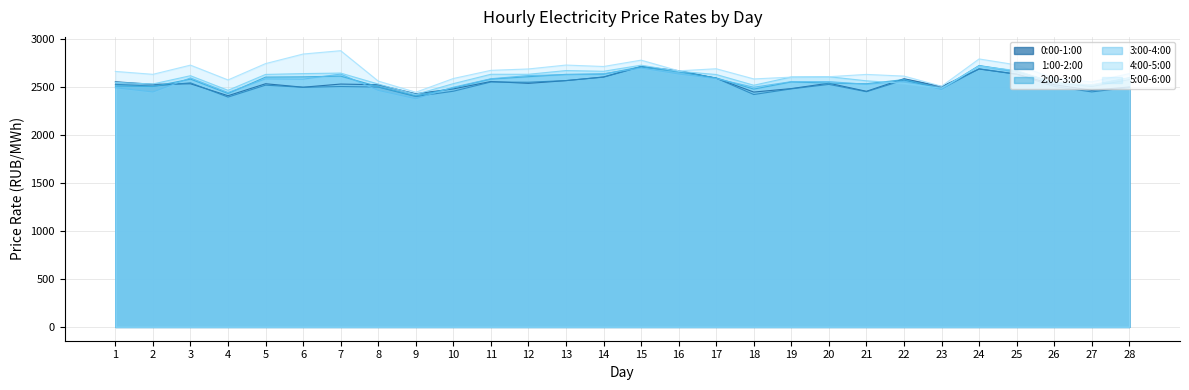

Reading right to left, list all the values displayed in this chart.

0:00-1:00: 28=2496.7	27=2463.3	26=2520.9	25=2631.9	24=2683.6	23=2502.0	22=2583.1	21=2451.9	20=2536.2	19=2480.2	18=2444.0	17=2587.9	16=2667.0	15=2710.4	14=2601.3	13=2563.1	12=2534.6	11=2553.8	10=2477.0	9=2426.6	8=2520.0	7=2527.3	6=2494.5	5=2530.6	4=2406.0	3=2530.4	2=2524.9	1=2551.3
1:00-2:00: 28=2492.1	27=2445.8	26=2502.7	25=2628.0	24=2685.9	23=2476.8	22=2568.9	21=2447.7	20=2523.8	19=2477.3	18=2418.4	17=2588.7	16=2659.9	15=2707.0	14=2599.0	13=2563.7	12=2546.4	11=2548.9	10=2452.7	9=2398.0	8=2496.1	7=2501.6	6=2493.4	5=2515.9	4=2391.8	3=2540.2	2=2506.1	1=2524.2
2:00-3:00: 28=2573.9	27=2501.9	26=2543.0	25=2660.9	24=2720.0	23=2480.1	22=2574.0	21=2530.6	20=2537.5	19=2549.7	18=2474.9	17=2591.2	16=2654.4	15=2707.1	14=2631.2	13=2628.3	12=2603.9	11=2579.6	10=2487.3	9=2403.6	8=2500.9	7=2609.9	6=2602.4	5=2600.0	4=2429.3	3=2579.1	2=2501.5	1=2506.4
3:00-4:00: 28=2594.4	27=2513.8	26=2539.4	25=2650.0	24=2717.8	23=2471.1	22=2557.0	21=2525.1	20=2552.9	19=2552.5	18=2494.6	17=2583.7	16=2632.4	15=2694.2	14=2634.7	13=2625.0	12=2616.2	11=2582.6	10=2494.7	9=2374.5	8=2461.2	7=2631.3	6=2578.5	5=2581.3	4=2439.6	3=2590.9	2=2445.3	1=2489.0
4:00-5:00: 28=2589.0	27=2520.9	26=2539.7	25=2667.9	24=2712.5	23=2483.5	22=2535.1	21=2561.2	20=2603.8	19=2601.0	18=2515.2	17=2626.7	16=2660.1	15=2723.8	14=2660.5	13=2667.9	12=2629.2	11=2629.2	10=2531.8	9=2419.5	8=2527.6	7=2641.6	6=2636.3	5=2627.7	4=2462.4	3=2614.3	2=2528.3	1=2544.6
5:00-6:00: 28=2636.1	27=2550.3	26=2585.7	25=2726.7	24=2788.7	23=2504.5	22=2610.1	21=2627.8	20=2603.8	19=2599.6	18=2580.8	17=2686.7	16=2665.1	15=2776.2	14=2710.1	13=2725.1	12=2684.5	11=2670.1	10=2585.2	9=2442.1	8=2558.3	7=2874.5	6=2839.9	5=2740.4	4=2570.2	3=2724.4	2=2628.7	1=2658.9